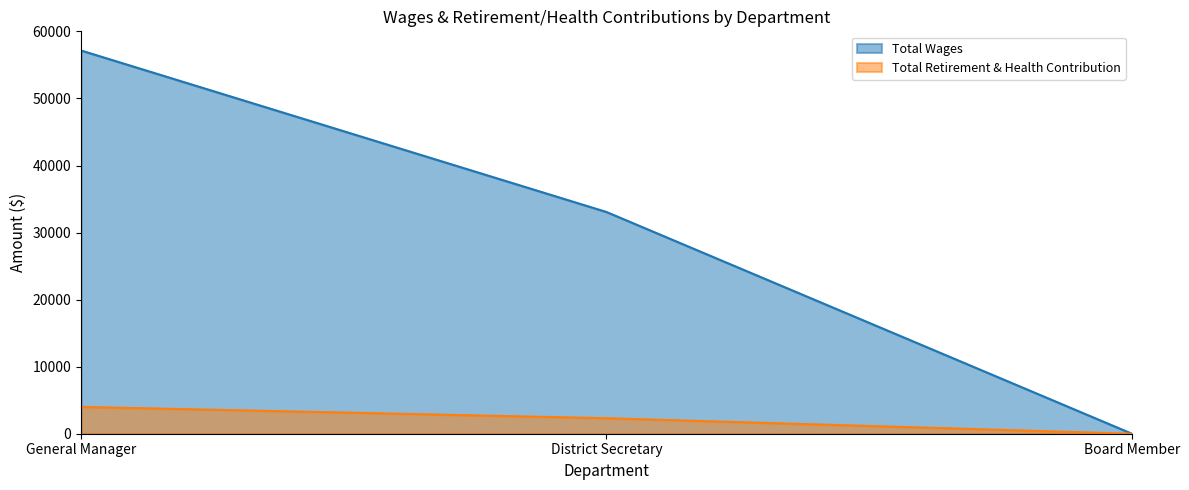

What is the difference between the maximum and minimum values in the Total Retirement & Health Contribution series?

4001